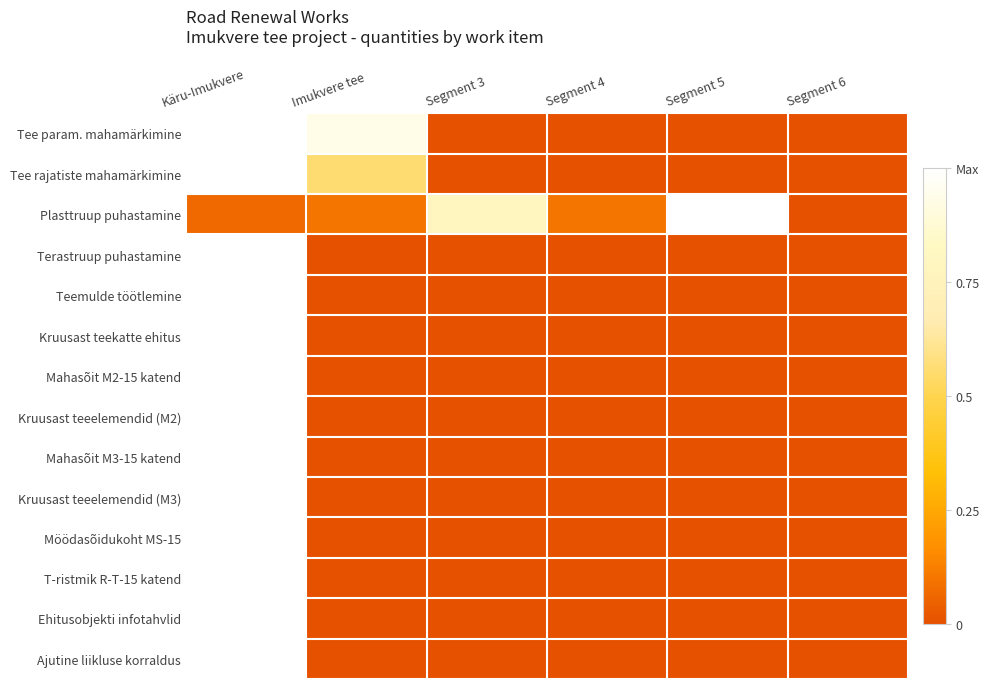

At which category is the sum across all series the highest?

Käru-Imukvere